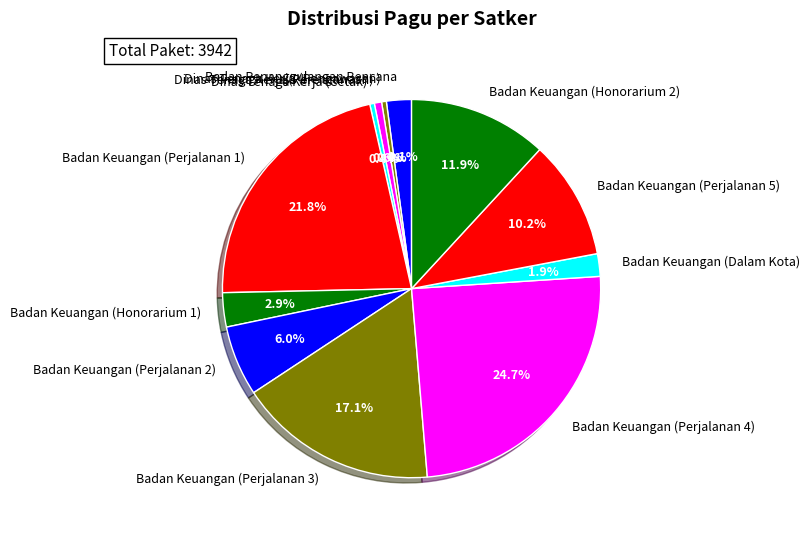

Between Badan Keuangan (Perjalanan 1) and Badan Keuangan (Perjalanan 5), which is larger?

Badan Keuangan (Perjalanan 1)